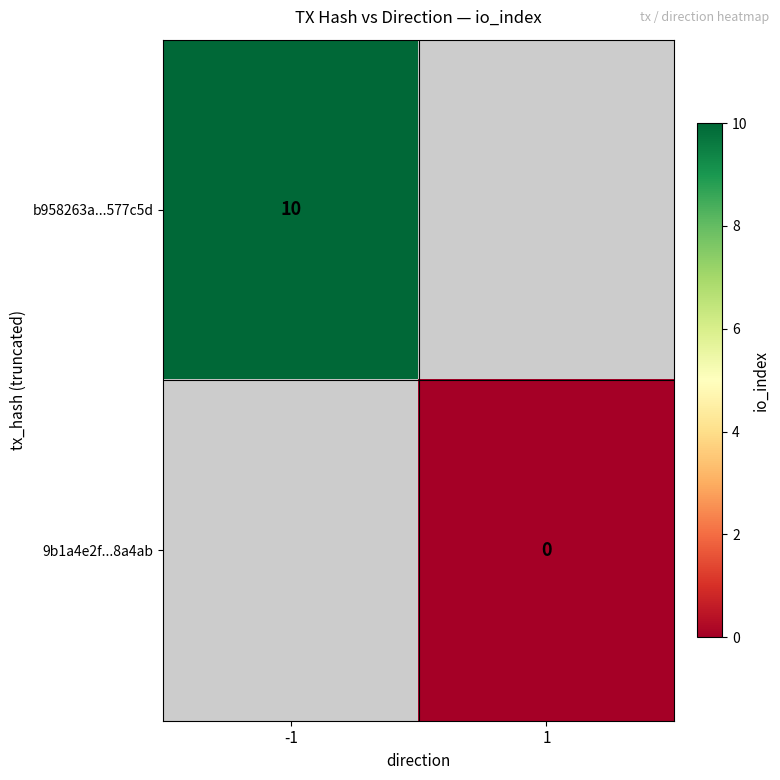

Is it true that b958263a...577c5d equals 5 at -1?

False